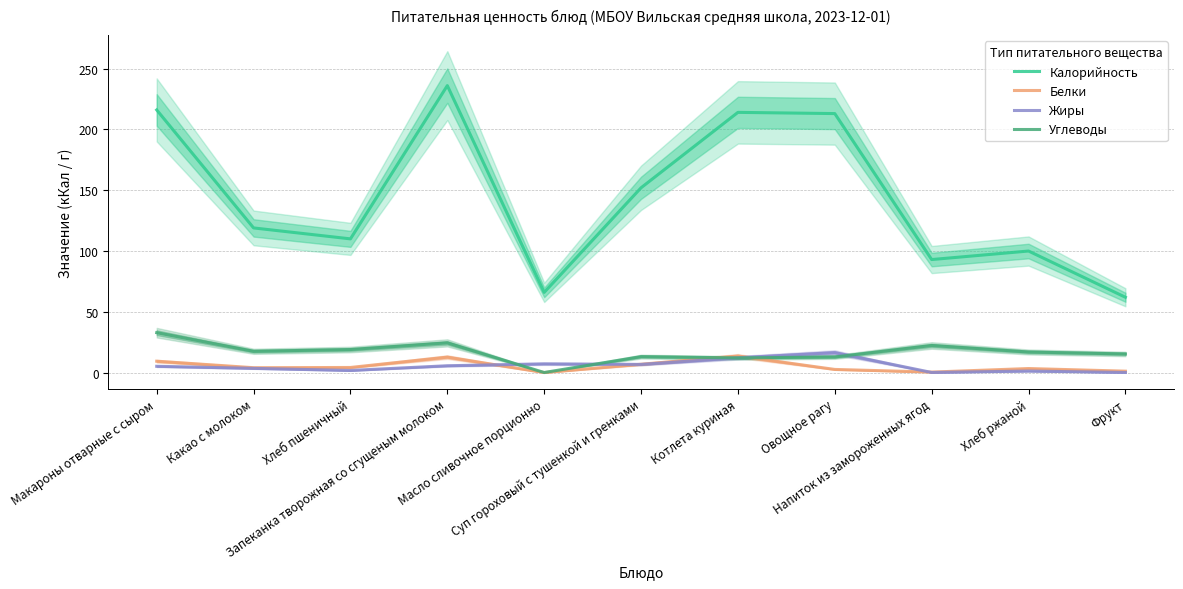

At which category does Белки reach its first local valley?

Какао с молоком